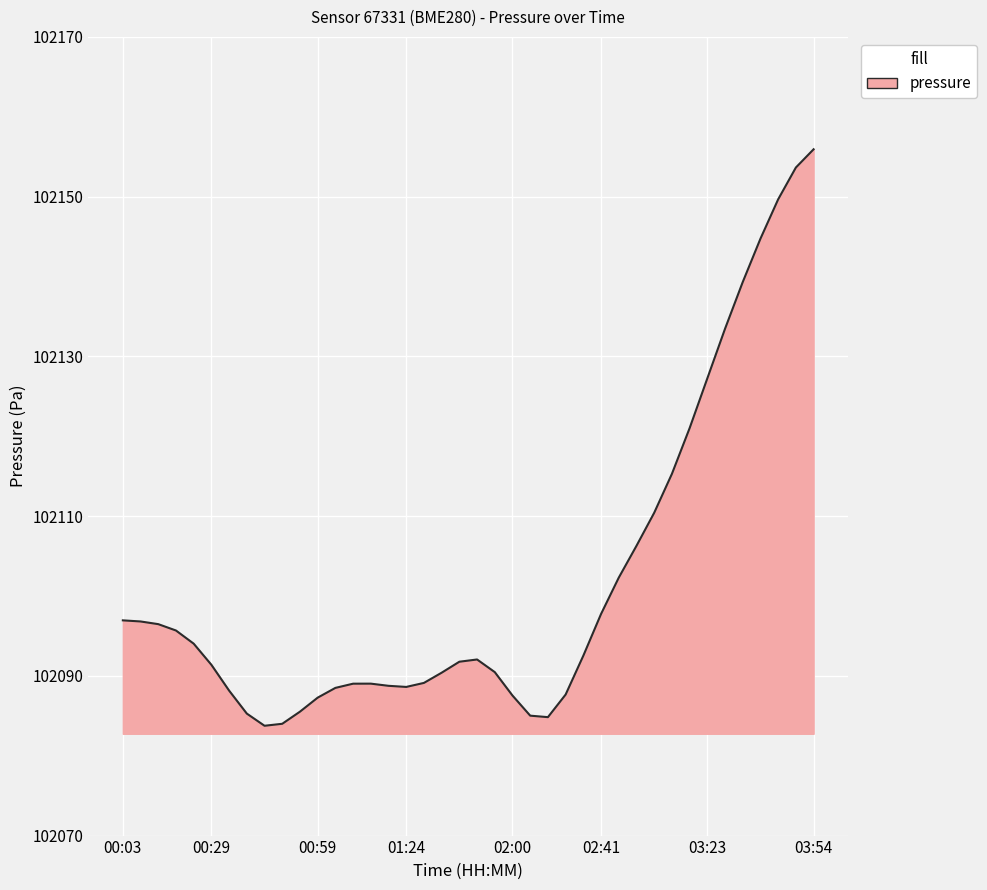

What is the maximum value shown in the chart?

102155.9